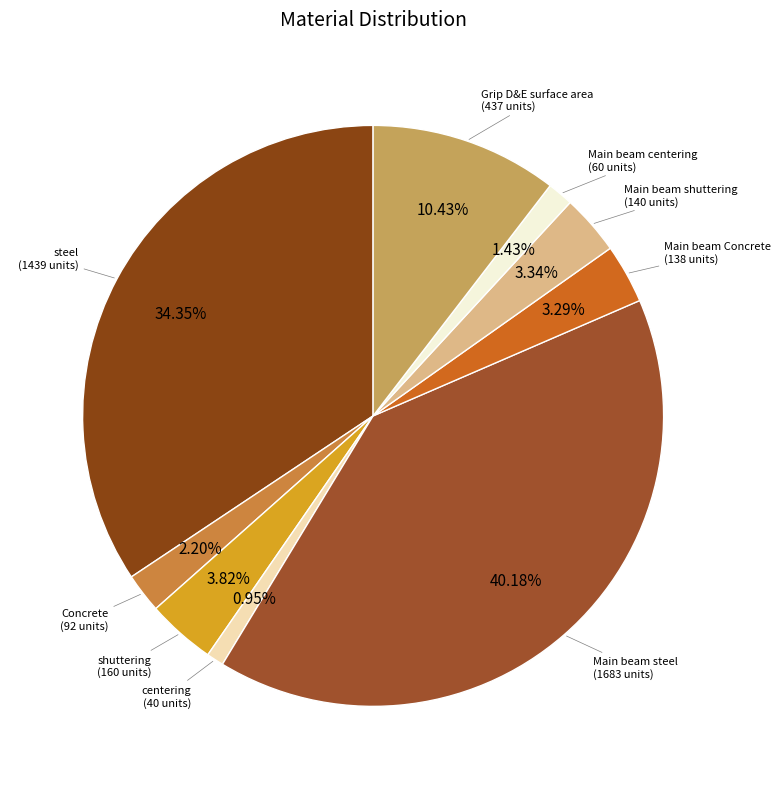

Is there a majority slice in this chart?

No